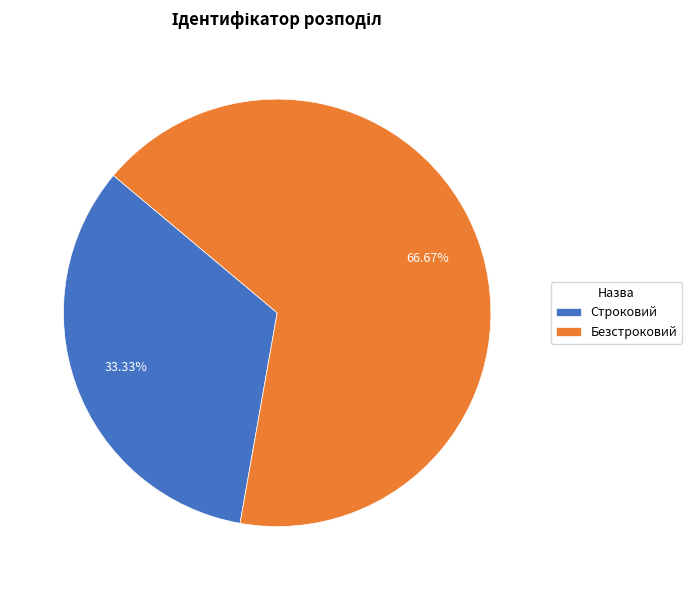

How many segments does this pie chart have?

2